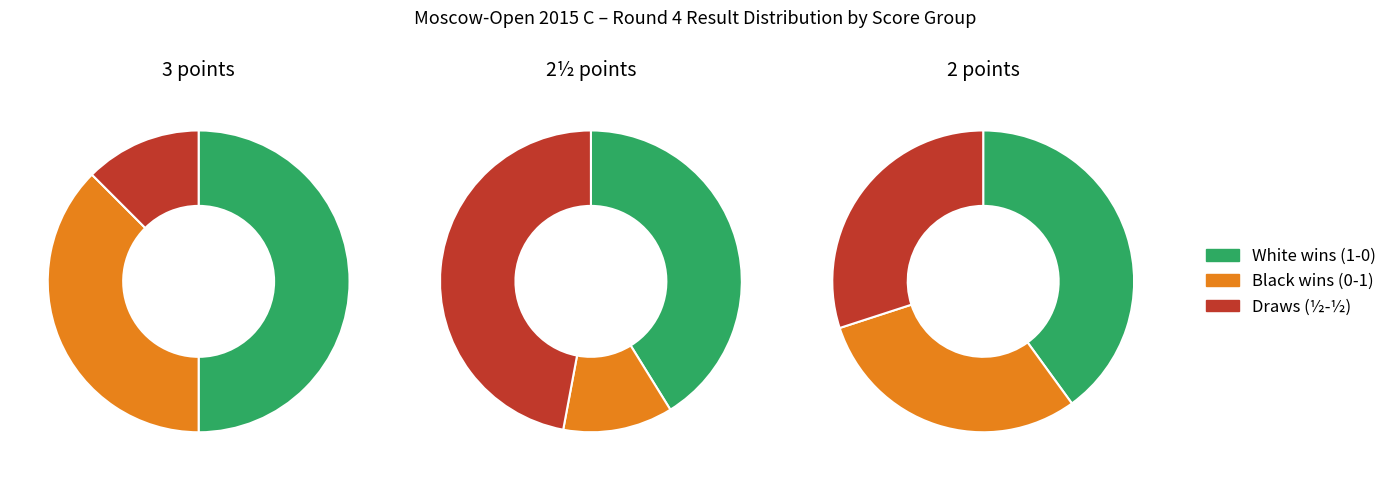

The 0-1 slice represents 33% of the pie. True or false?

True